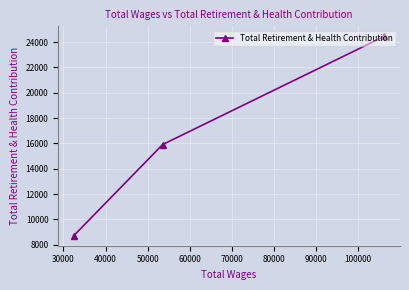

Count the number of categories in the chart.

3